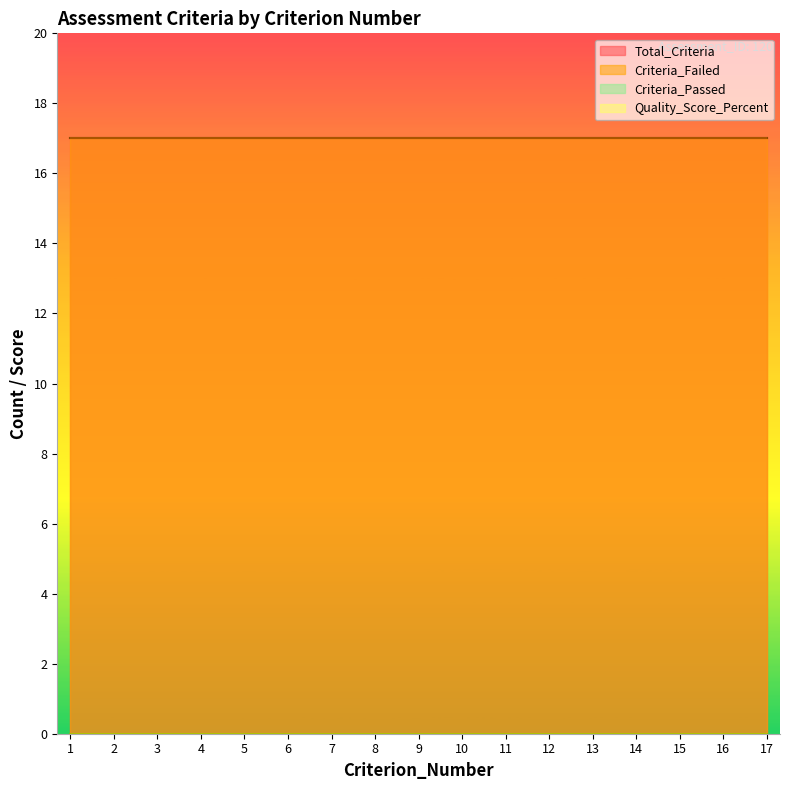

How many lines are shown in the chart?

4